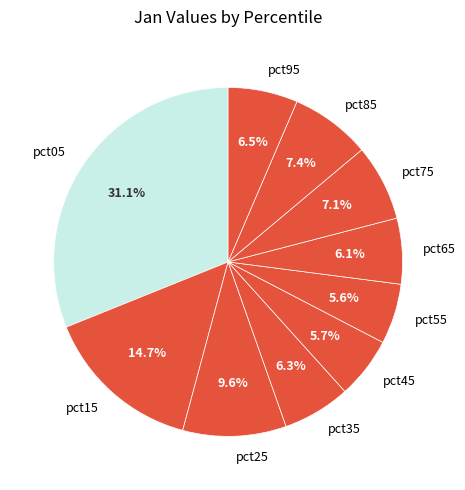

Does pct55 account for over 50% of the chart?

No